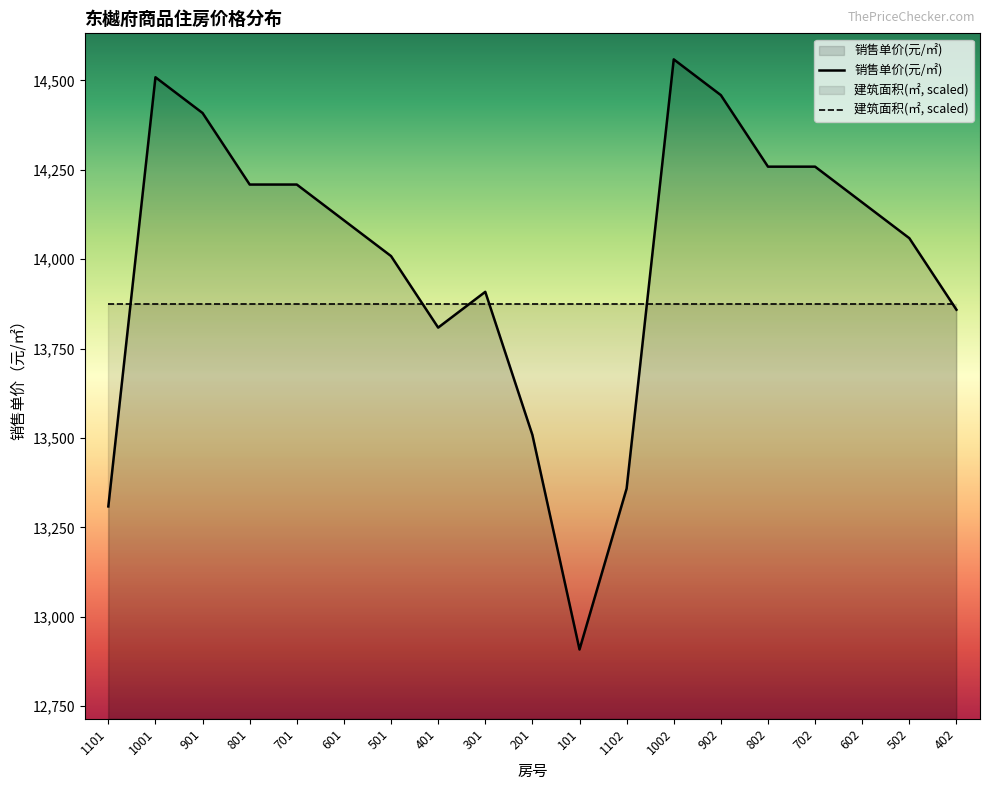

Reading left to right, list all the values displayed in this chart.

13308.6	14508.6	14408.6	14208.6	14208.6	14108.6	14008.6	13808.6	13908.6	13508.6	12908.6	13358.6	14558.6	14458.6	14258.6	14258.6	14158.6	14058.6	13858.6